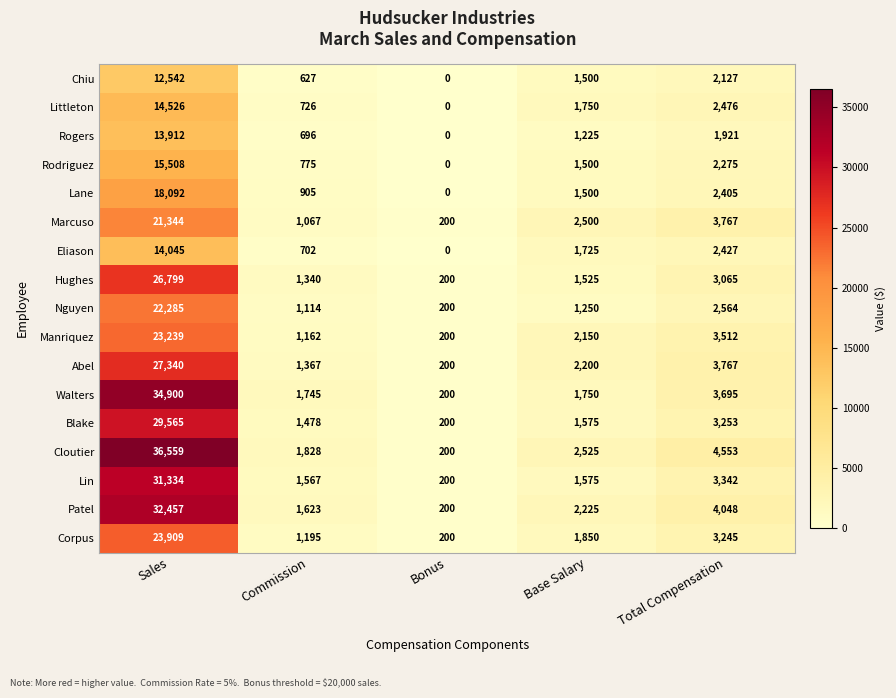

What is the maximum value shown in the chart?

36559